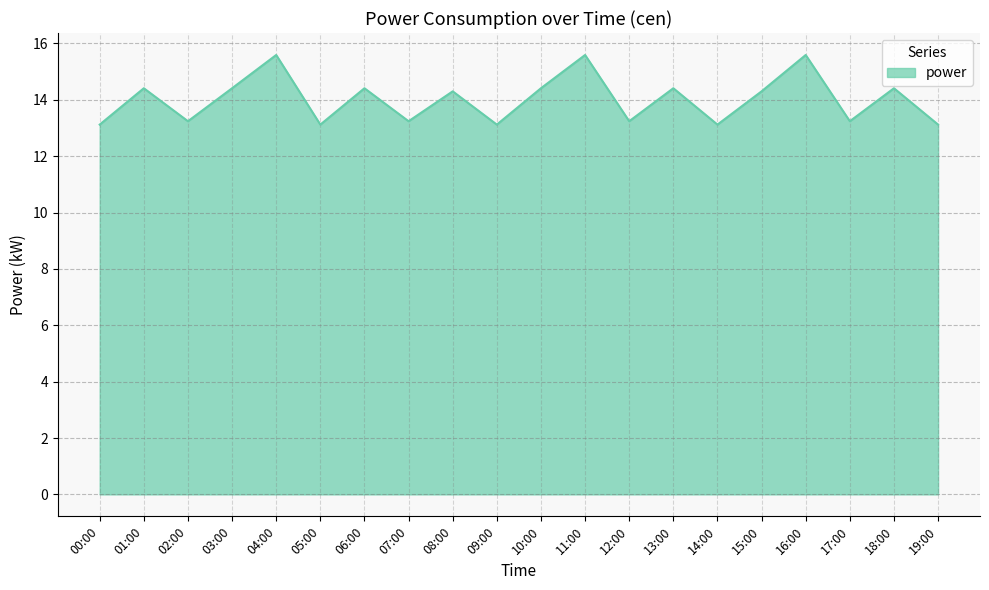

What is the maximum value shown in the chart?

15.6